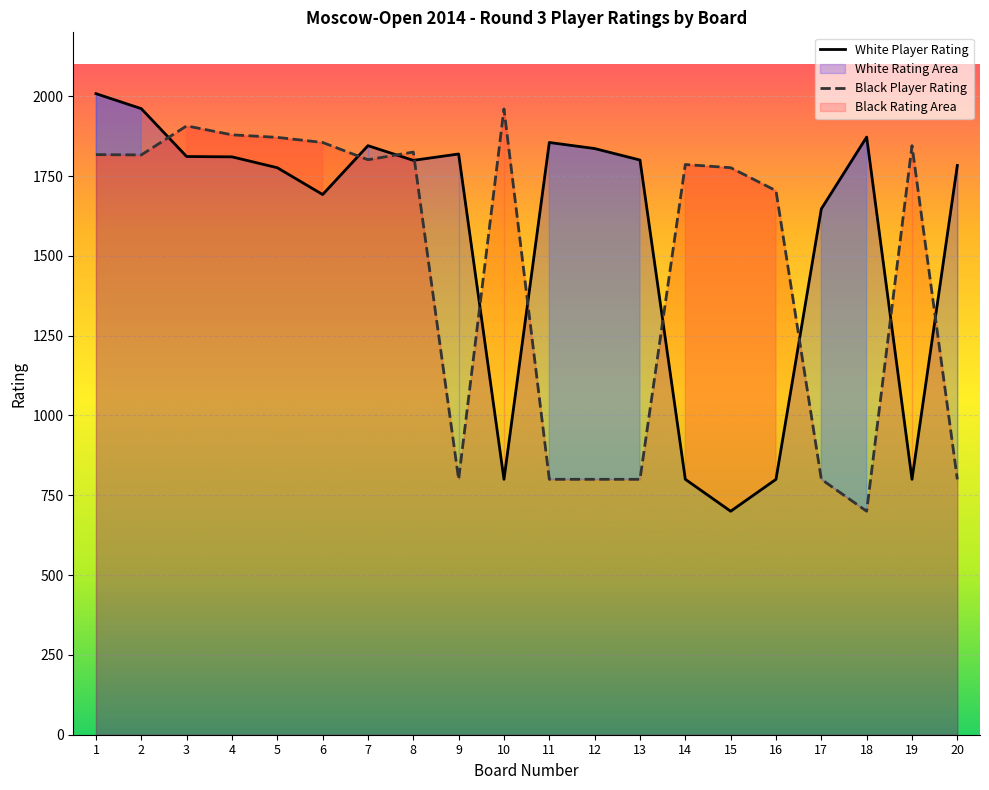

What is the average value of the Black Player Rating series?

1467